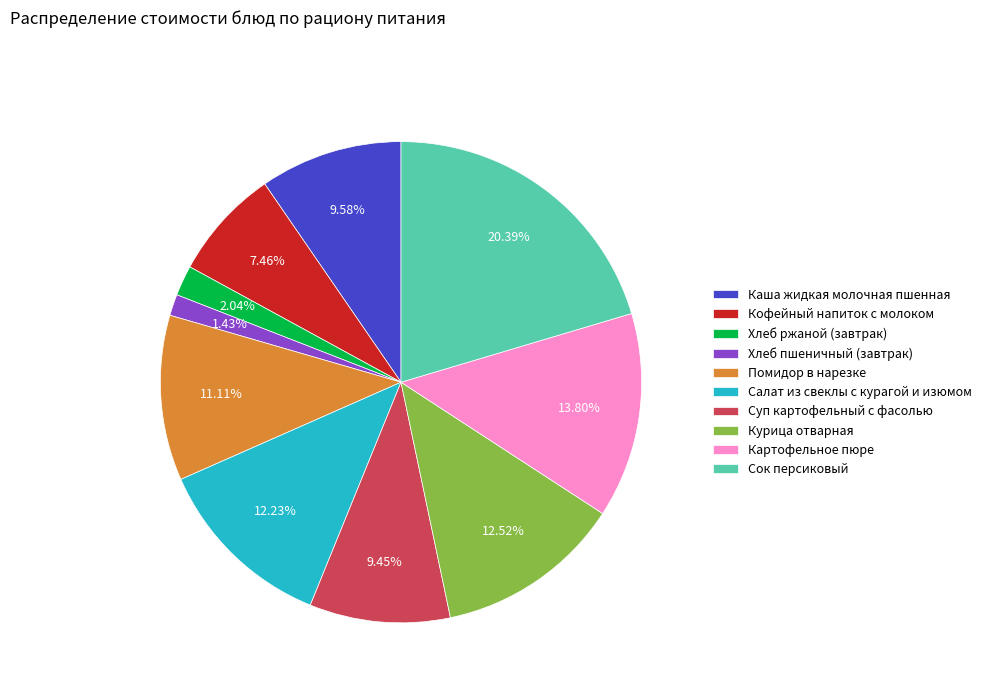

To the nearest percent, what percentage of the pie is Суп картофельный с фасолью?

9%